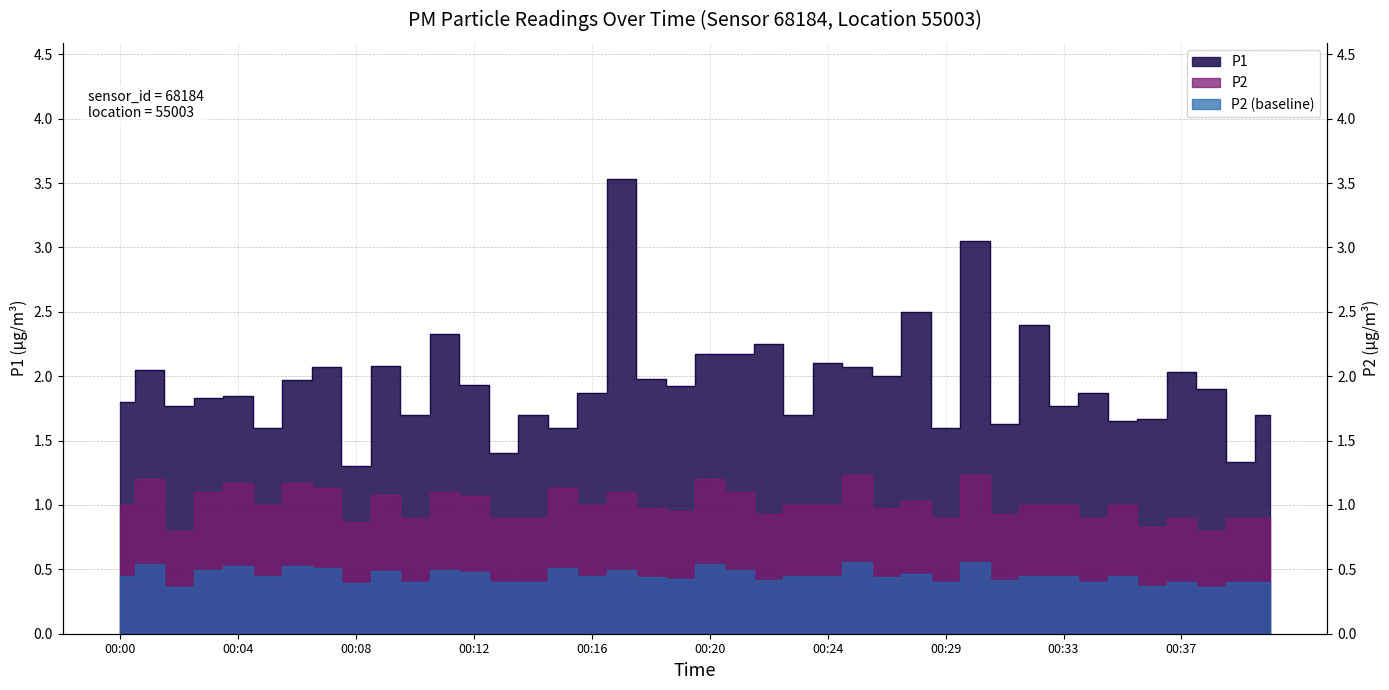

Which category has the highest value in the P1 series?

00:17